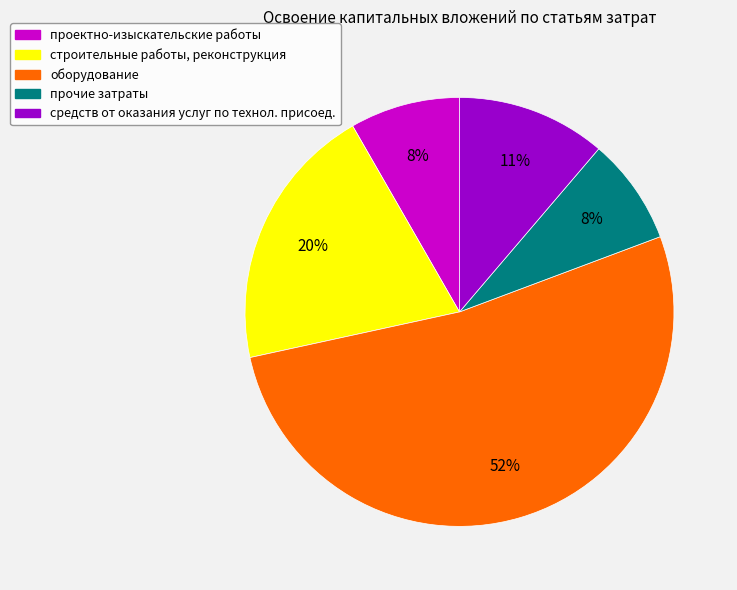

To the nearest percent, what is the combined percentage of средств от оказания услуг and прочие затраты?

19%